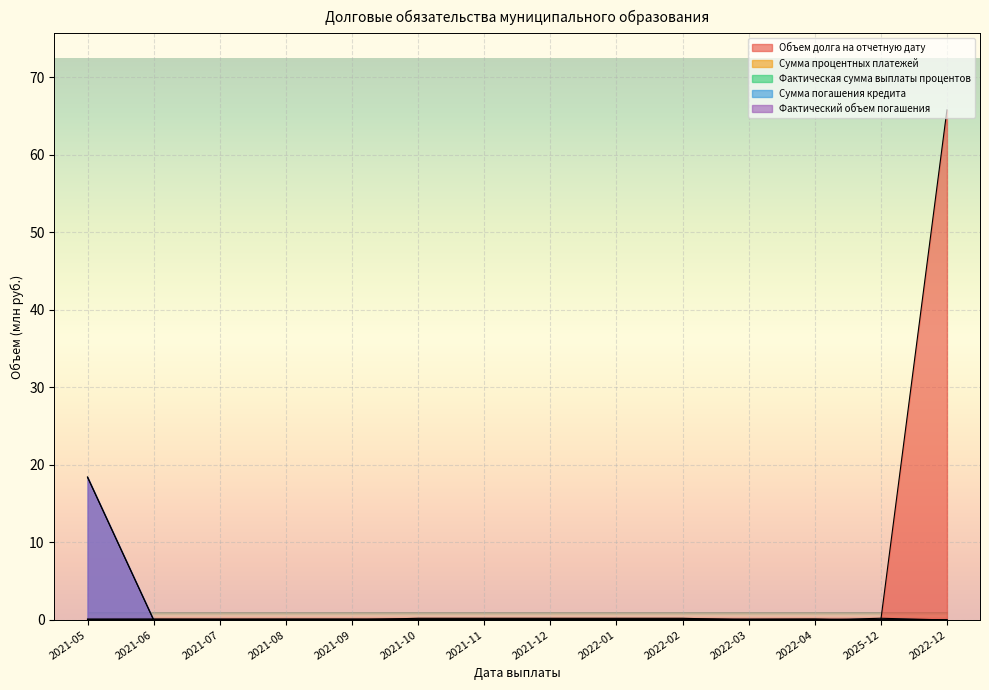

What is the total value across all series at 2021-11?

0.4